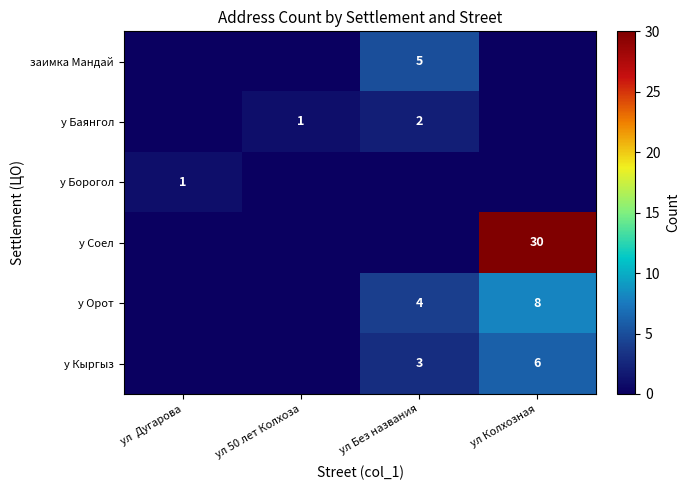

Between ул Без названия and ул Колхозная, which is larger?

ул Без названия